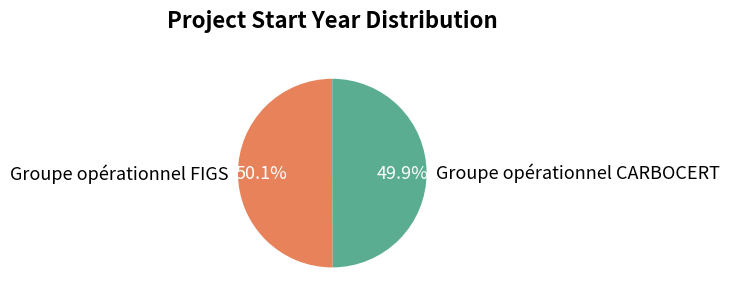

How many slices are in this pie chart?

2